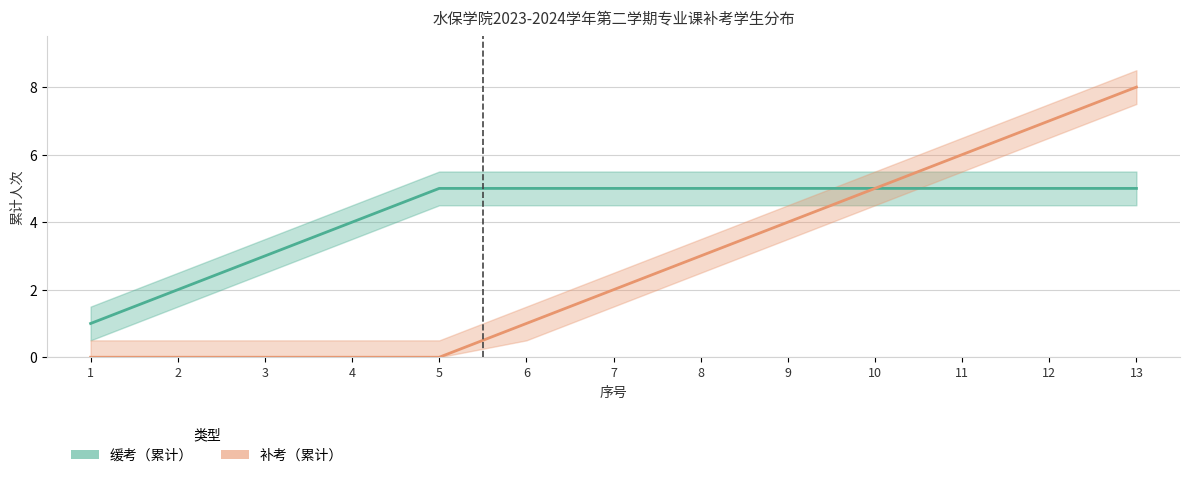

True or false: 补考（累计） and 缓考（累计） cross at least once.

False